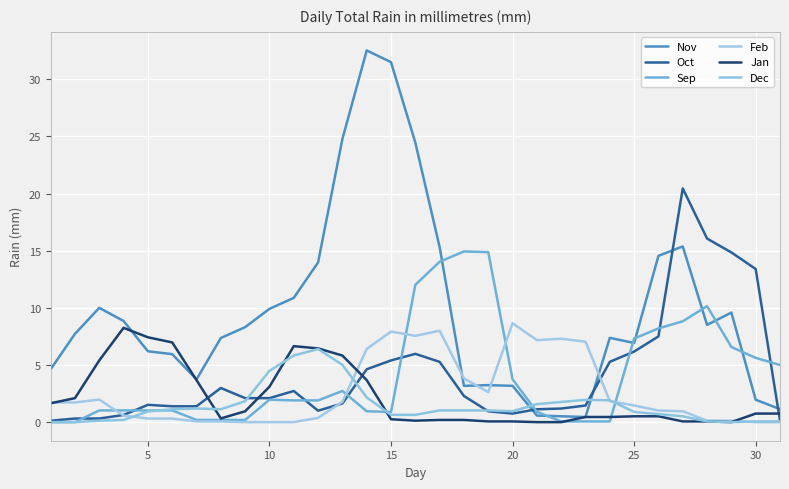

True or false: Sep and Jan cross at least once.

True